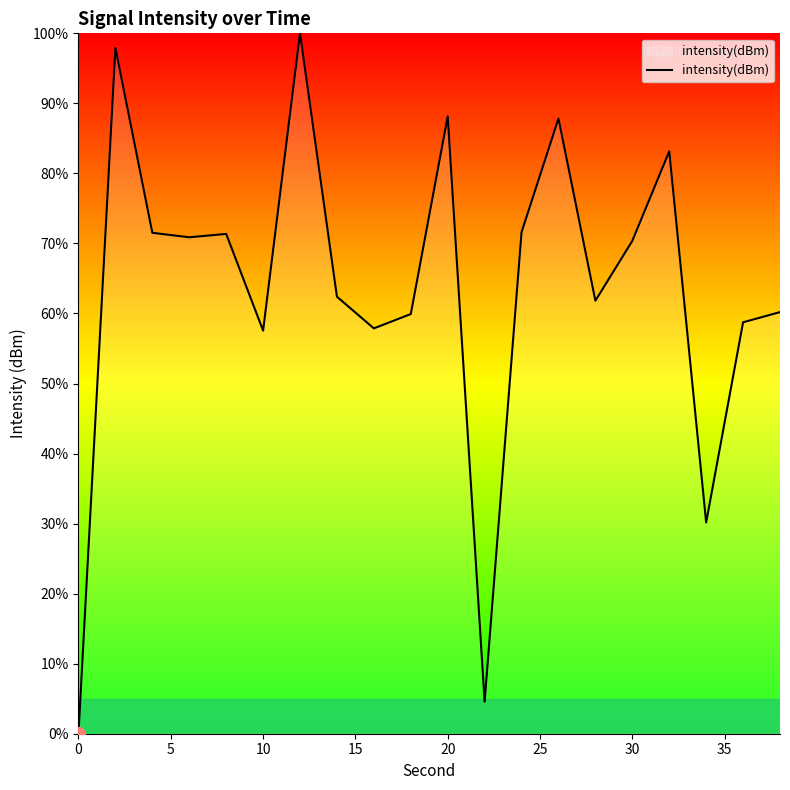

What is the greatest value displayed?

100.0